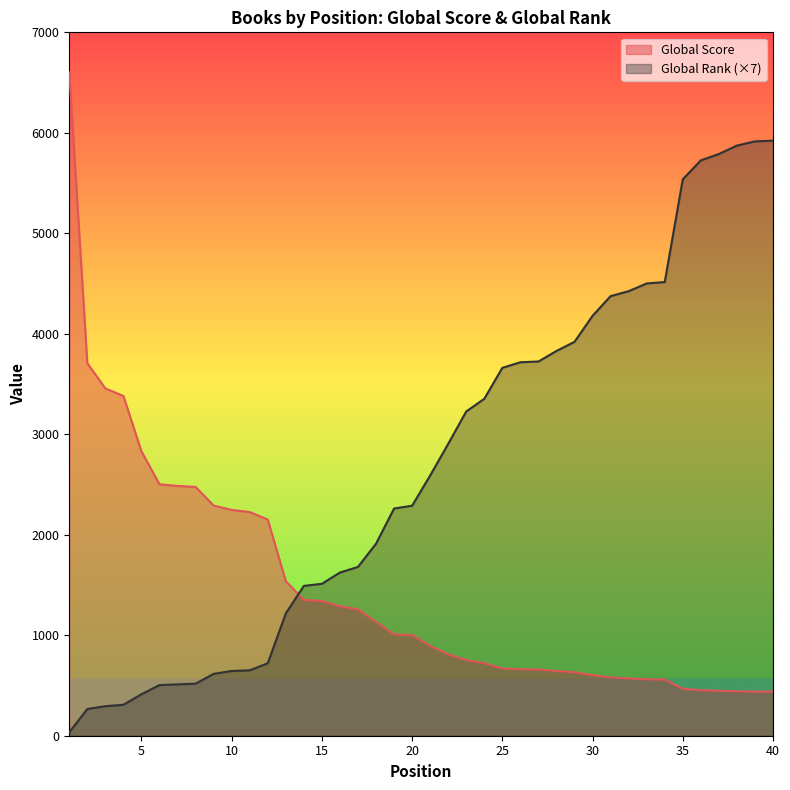

What is the smallest value displayed?

35